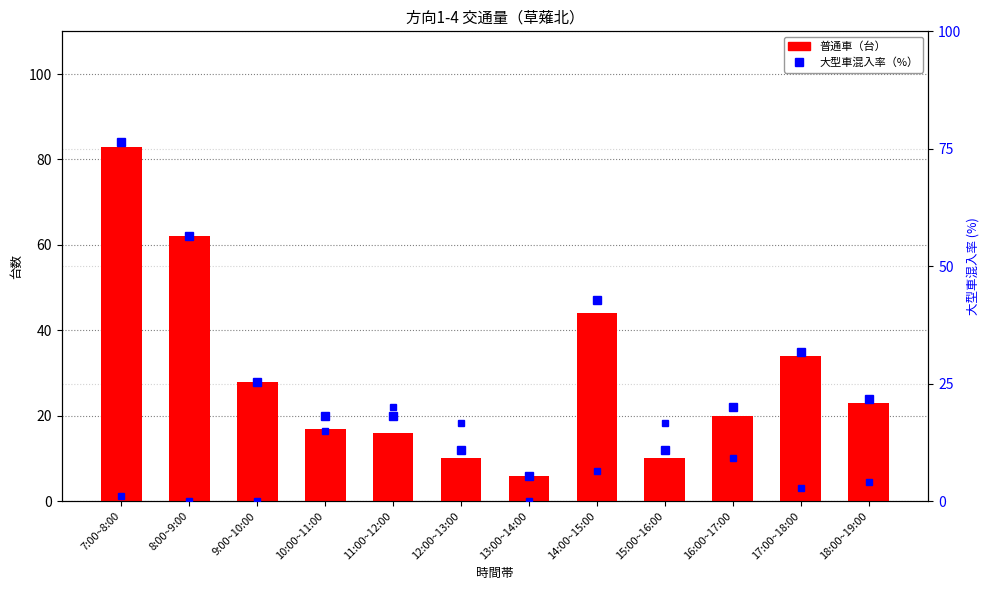

What is the difference between the highest and lowest values at 16:00~17:00?

10.9